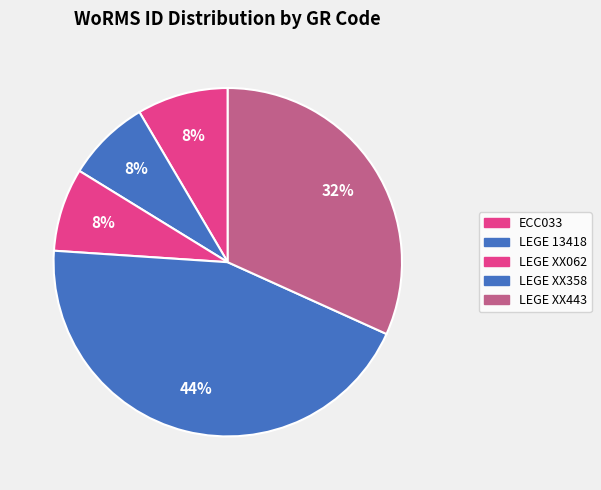

What is the change in value from ECC033 to LEGE XX358?

+679334